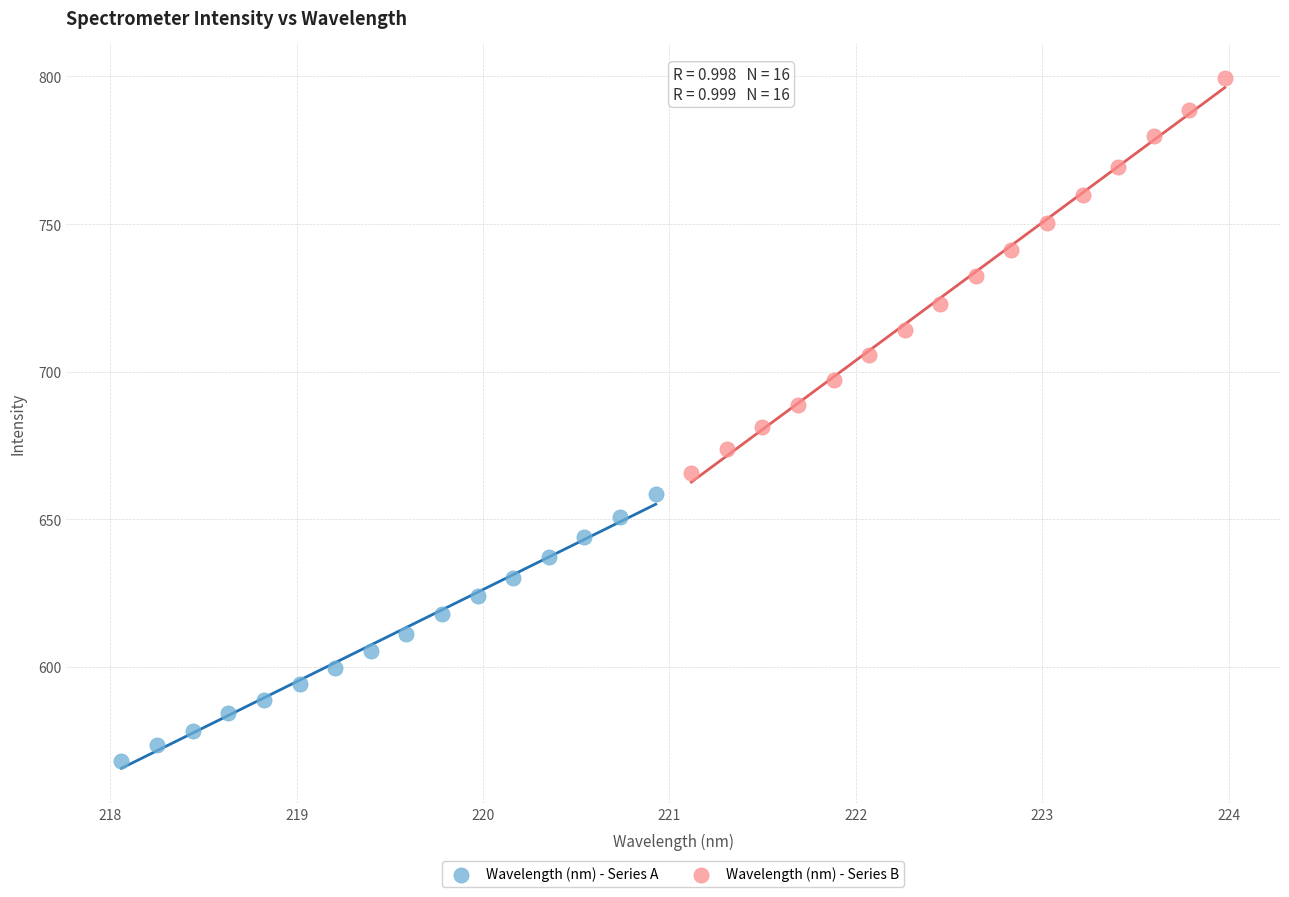

Which series has the widest spread of Y values?

Wavelength (nm) - Series B